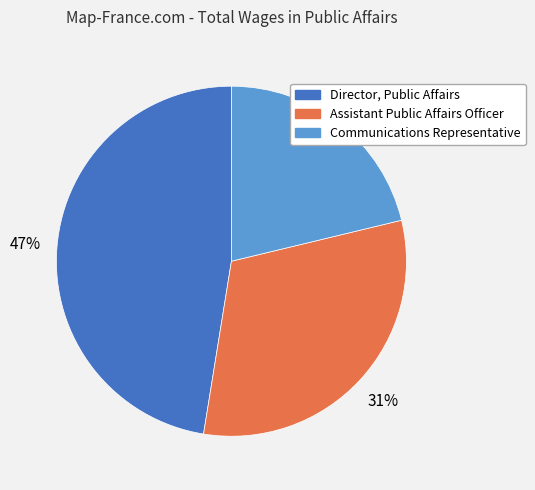

Is there a majority slice in this chart?

No